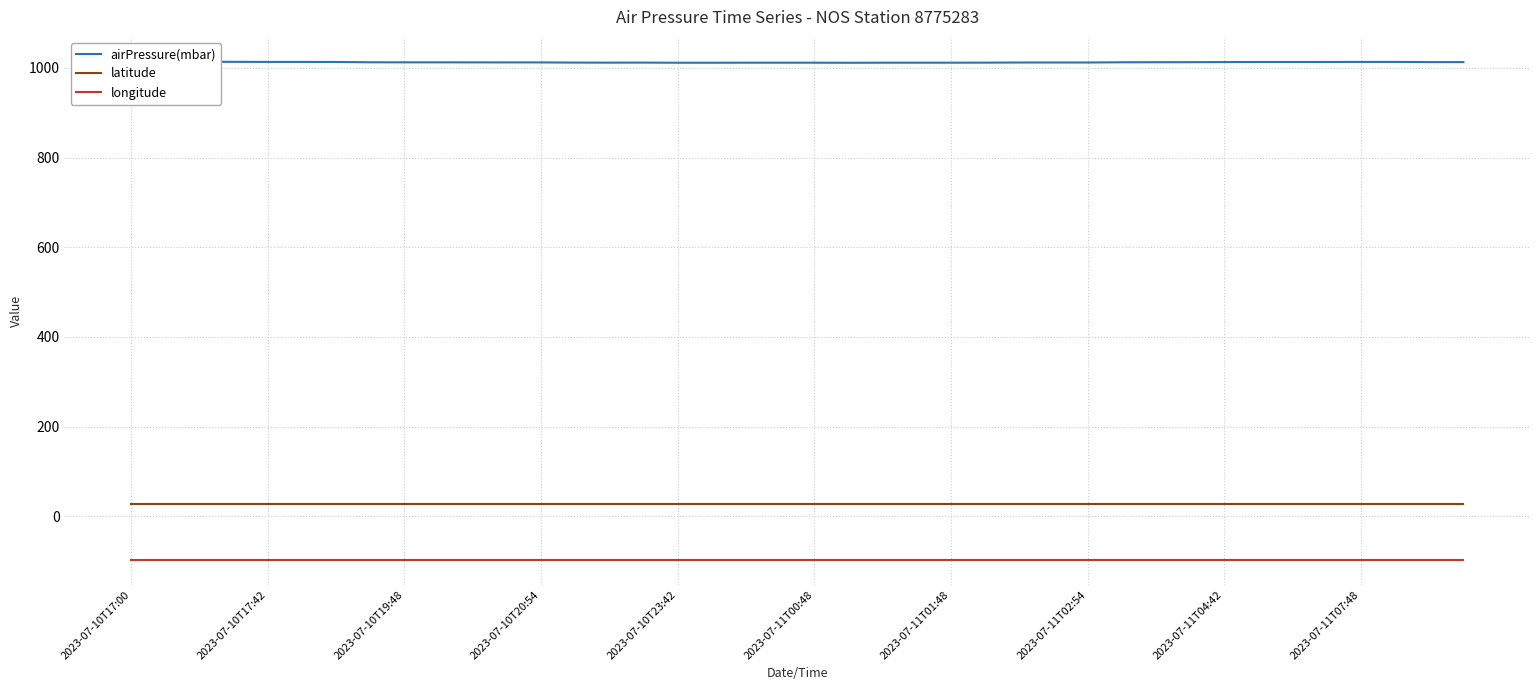

Is it true that longitude equals -152.8 at 2023-07-10T17:42?

False